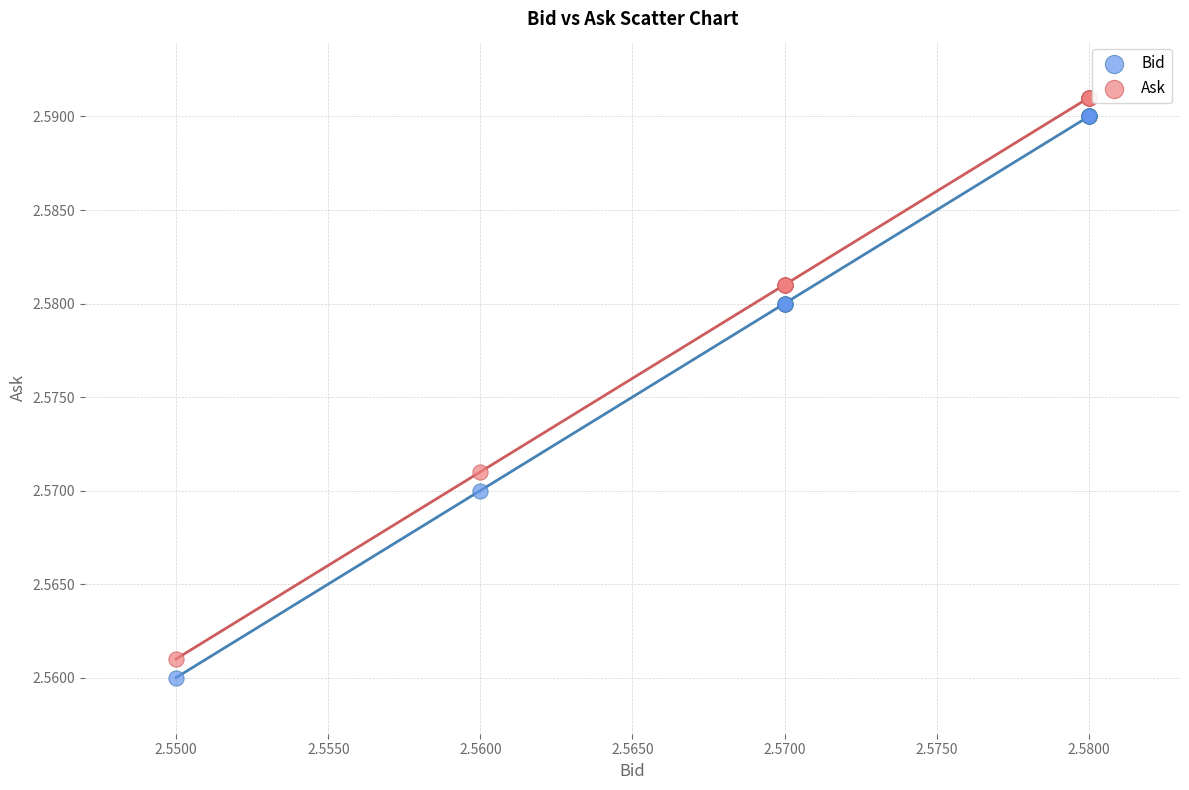

Which series contains the lowest Y value?

Bid